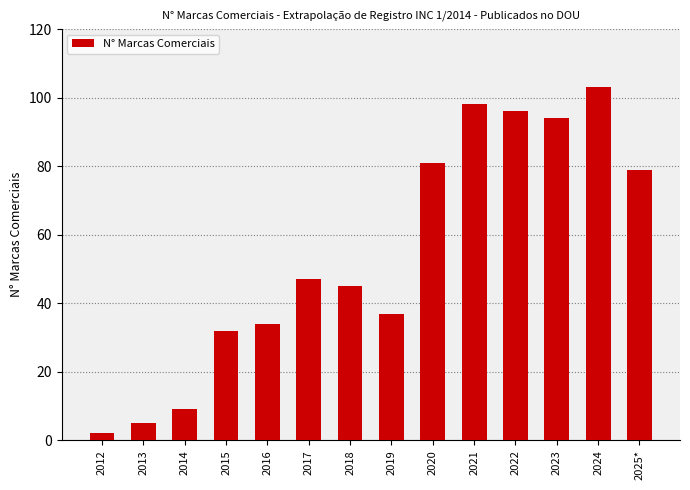

Reading left to right, extract all data points from this chart.

2	5	9	32	34	47	45	37	81	98	96	94	103	79